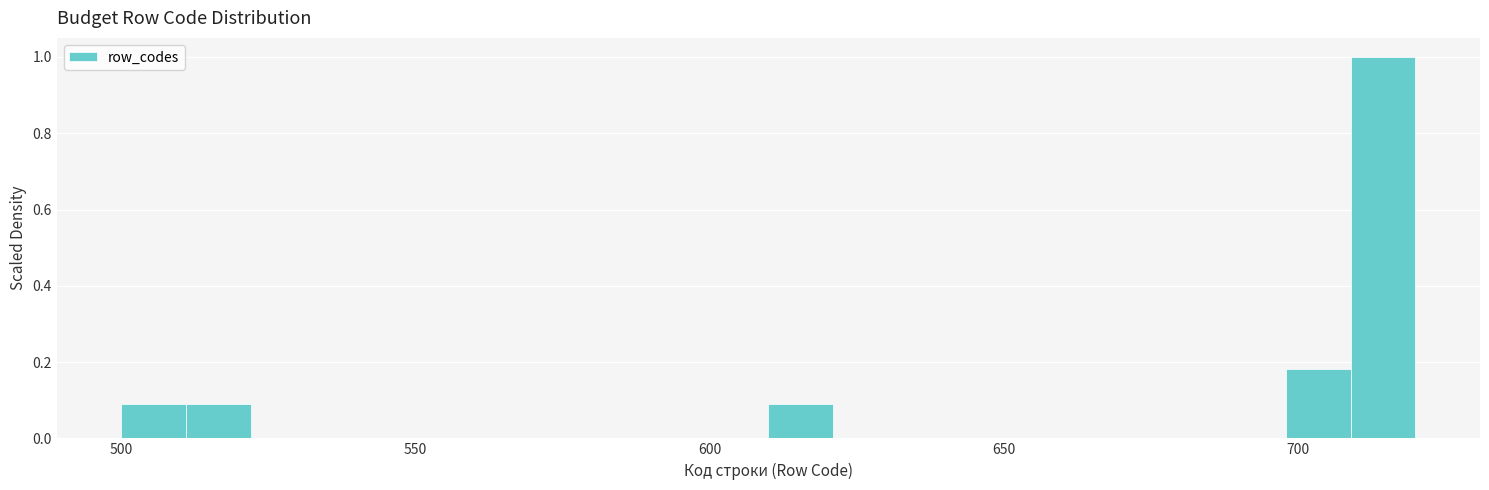

Around what value on the x-axis is the tallest bar? Give the approximate position of its centre, as read against the axis.

715